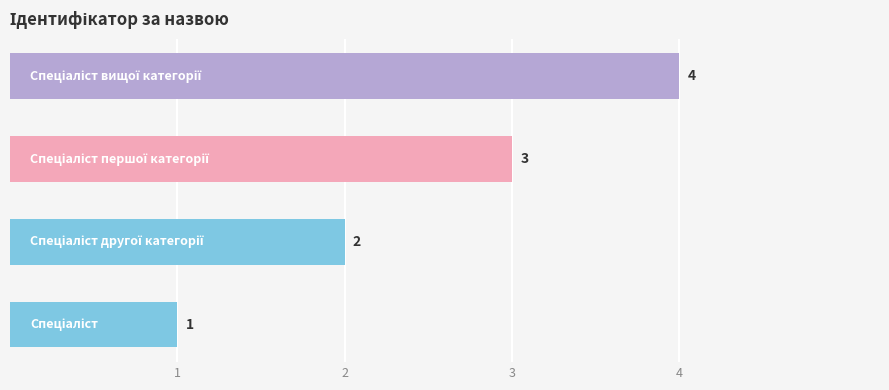

Count the values in the range 2 to 4.

3